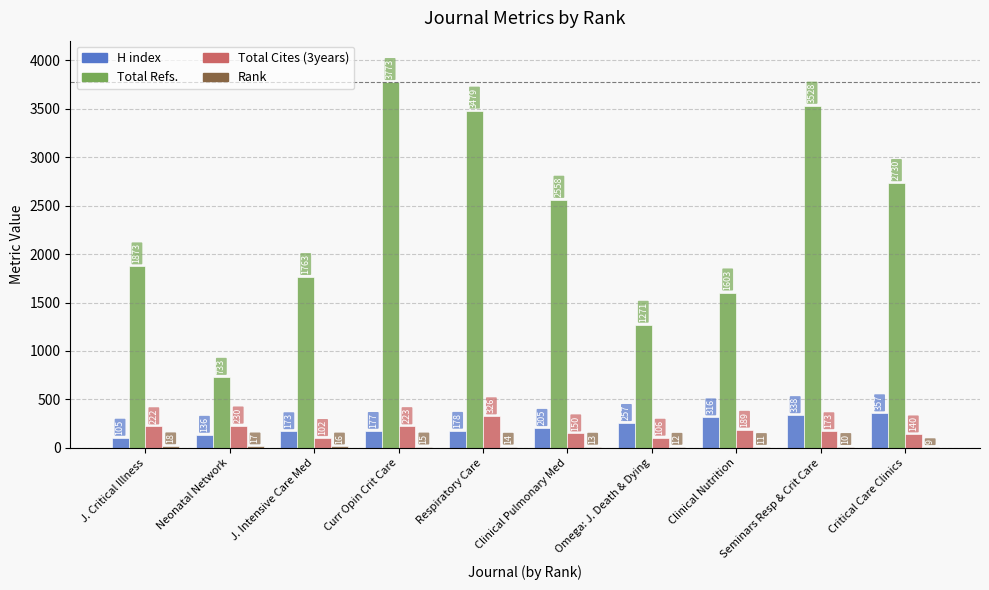

True or false: Total Refs. has a value of 2942 at J. Critical Illness.

False